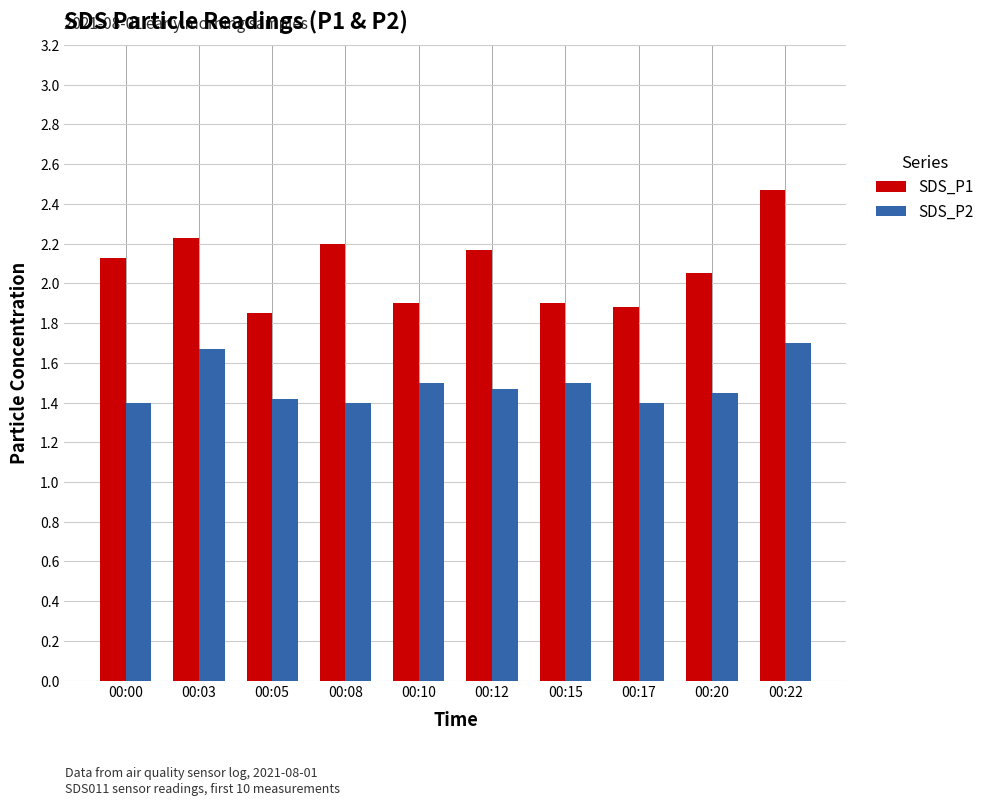

How many SDS_P2 values are between 1 and 2?

10